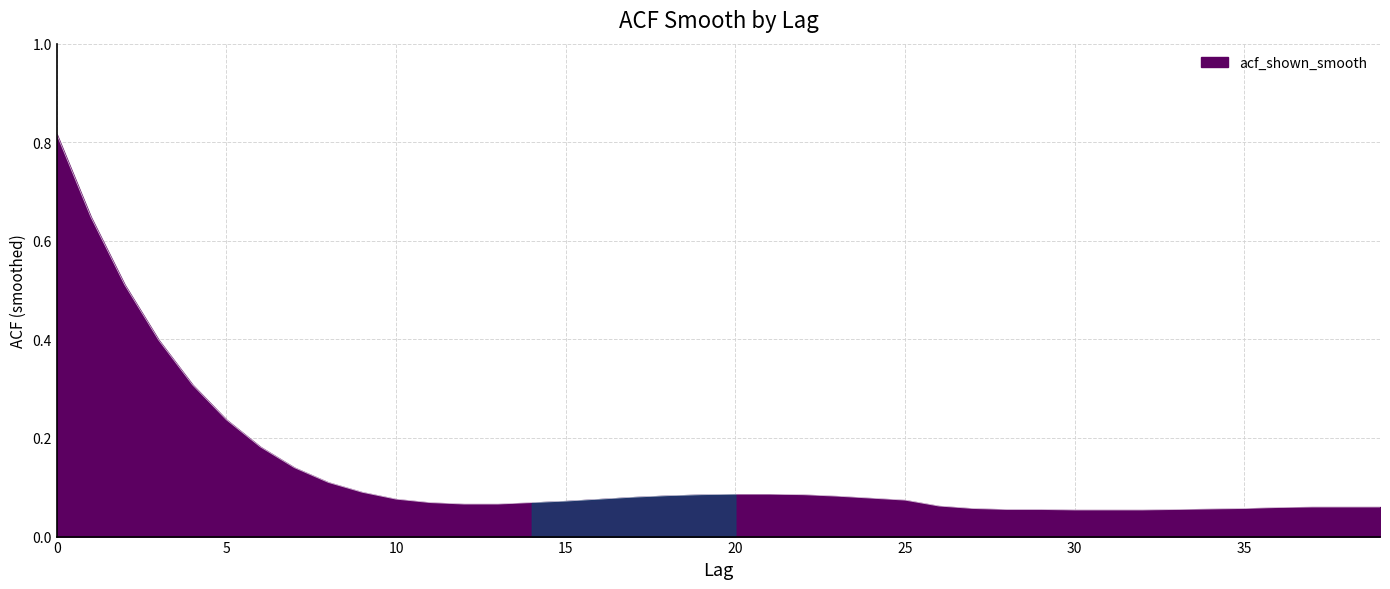

What is the value of the 25th point from the left?

0.1